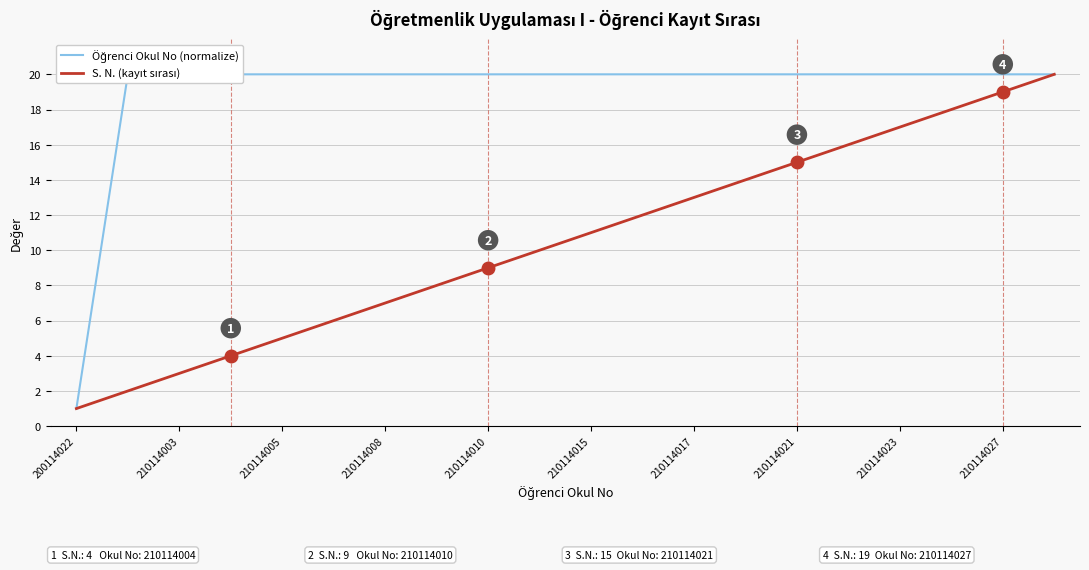

What is the smallest value displayed?

1.0